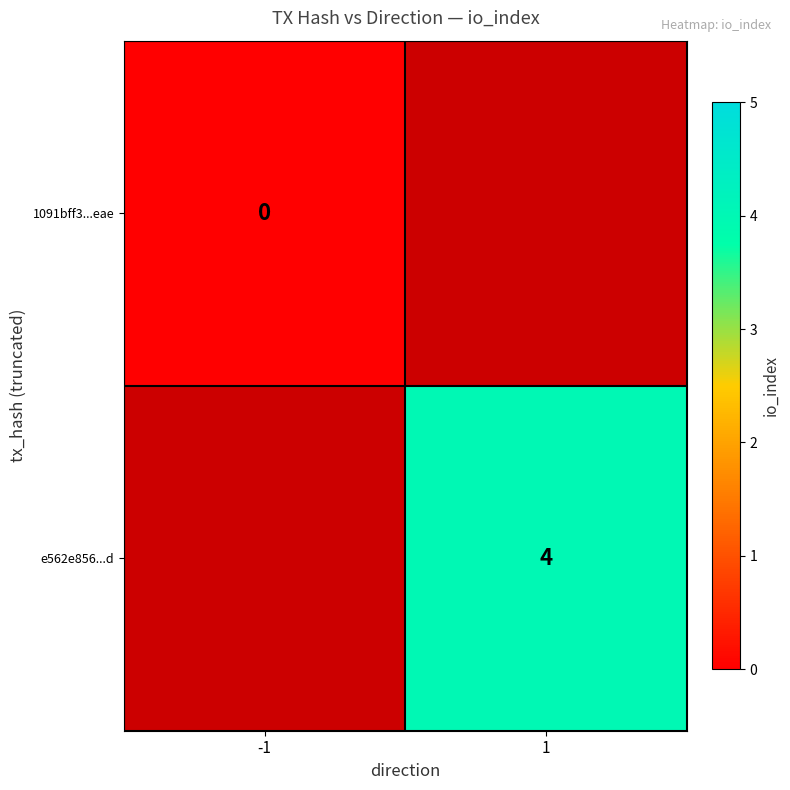

The value of e562e856...d at 1 is 2. True or false?

False